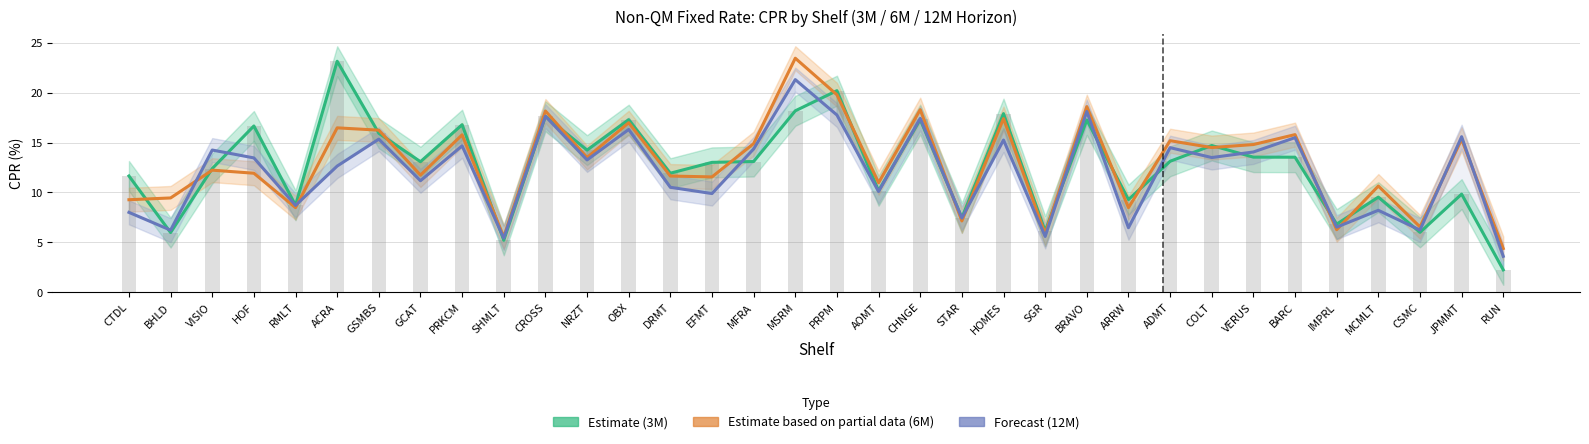

Which series has the largest total across all categories?

6M CPR (Partial)